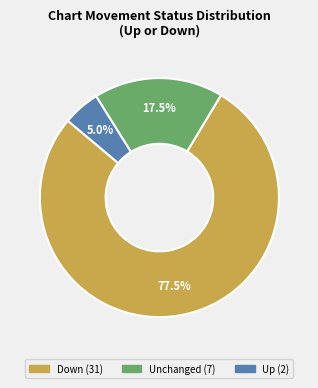

Is there any slice that represents more than half of the pie?

Yes